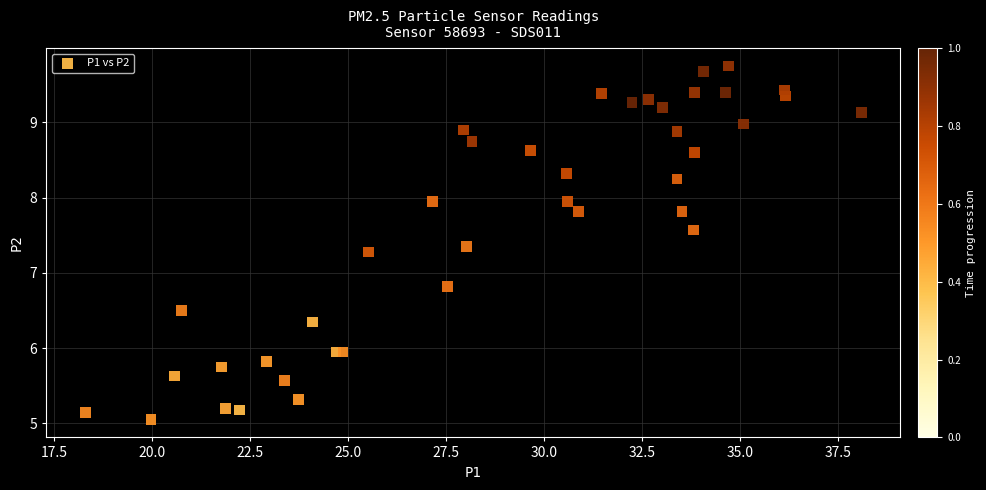

What Y value in the scatter plot is closest to 7?

6.8